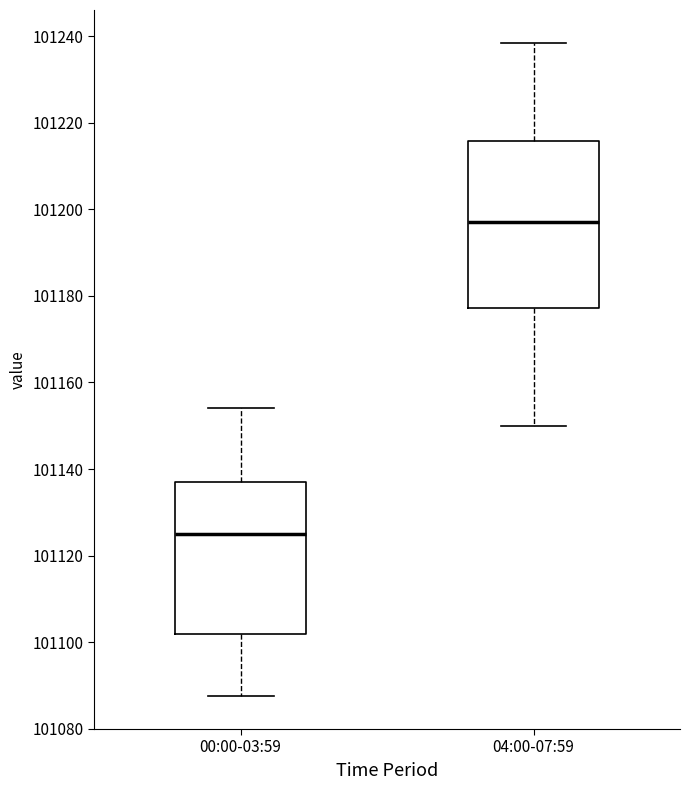

Which box is the tallest, from its lower edge to its upper edge?

04:00-07:59